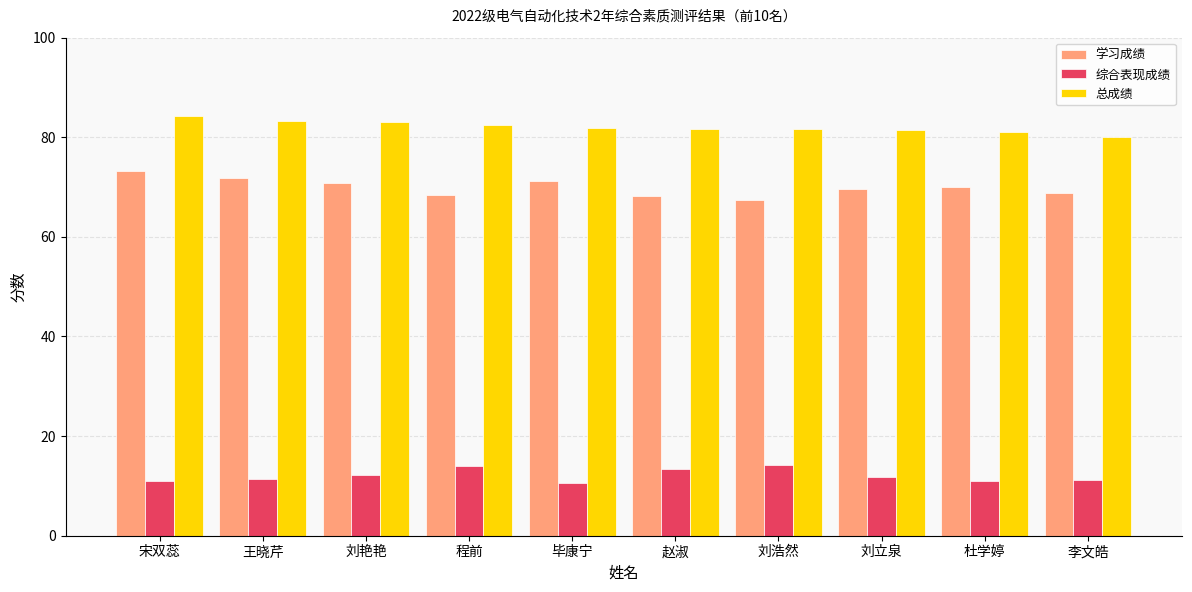

The 学习成绩 series shows 69.7 at 刘立泉. True or false?

True